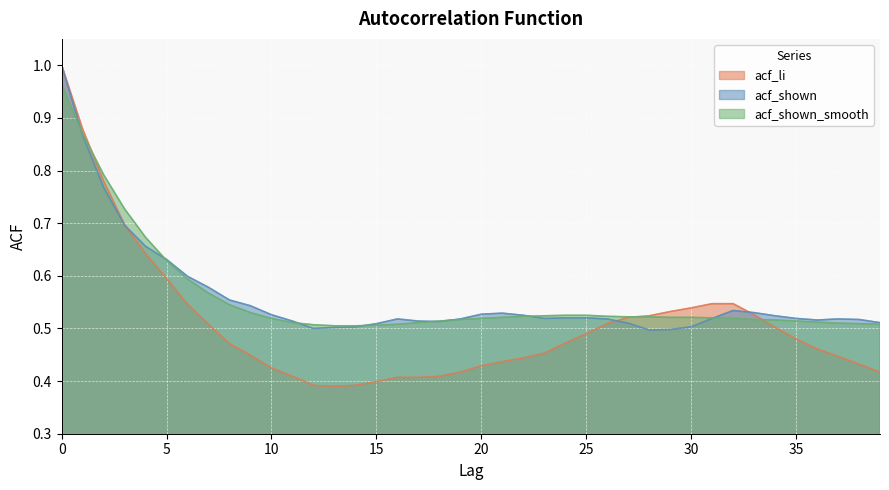

What are all the series names shown in the legend?

acf_li, acf_shown, acf_shown_smooth